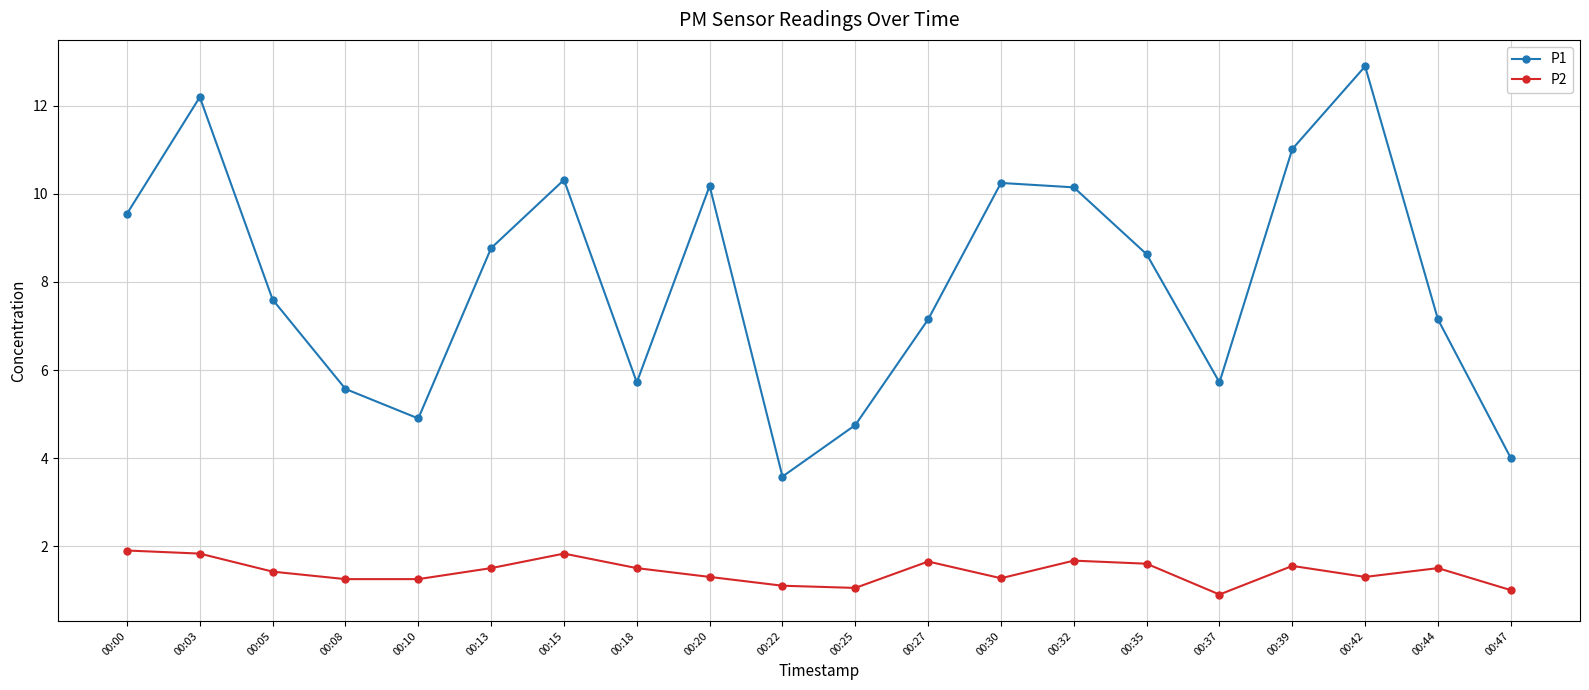

Is the value of P1 at 00:27 greater than the value of P2 at 00:47?

Yes